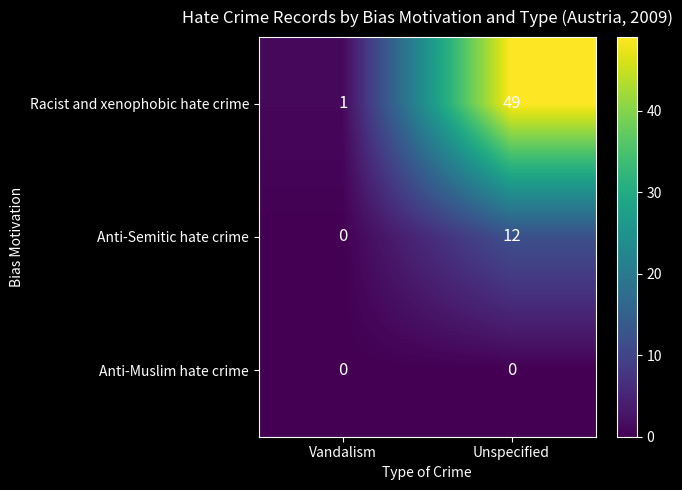

The Racist and xenophobic hate crime series shows 49 at Unspecified. True or false?

True